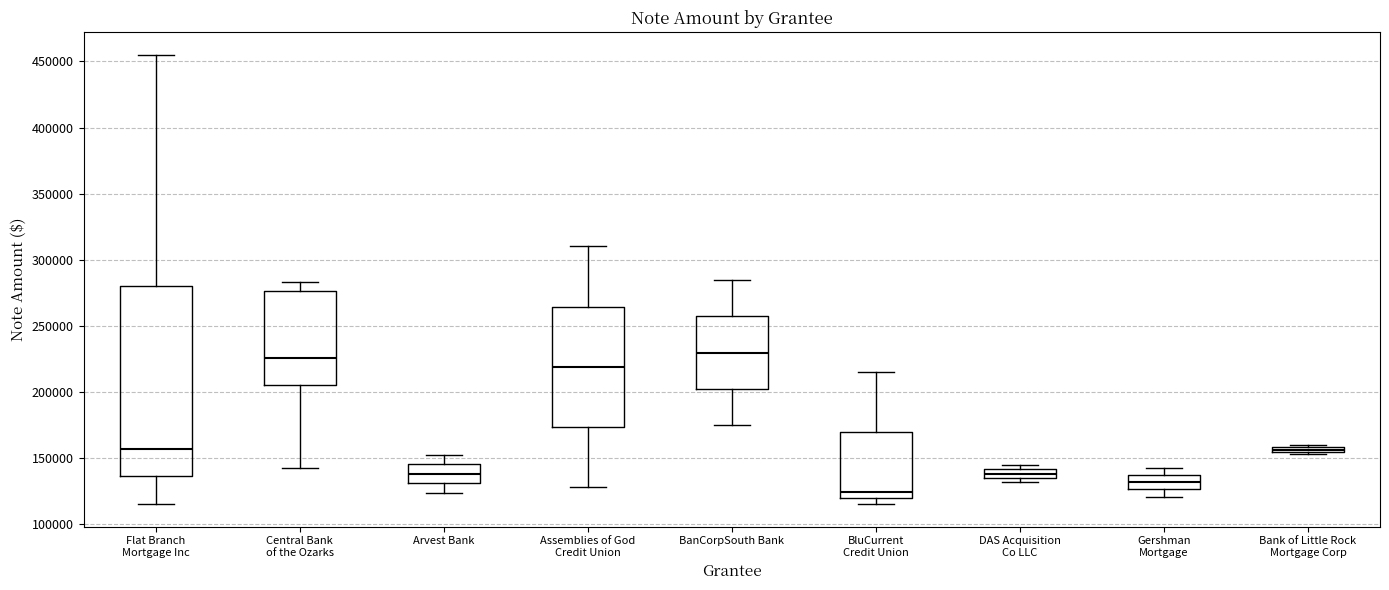

Where does the upper whisker of the box for Arvest Bank end on the y-axis? The values are not printed on the chart, so give them approximately, as read against the axis.

150000